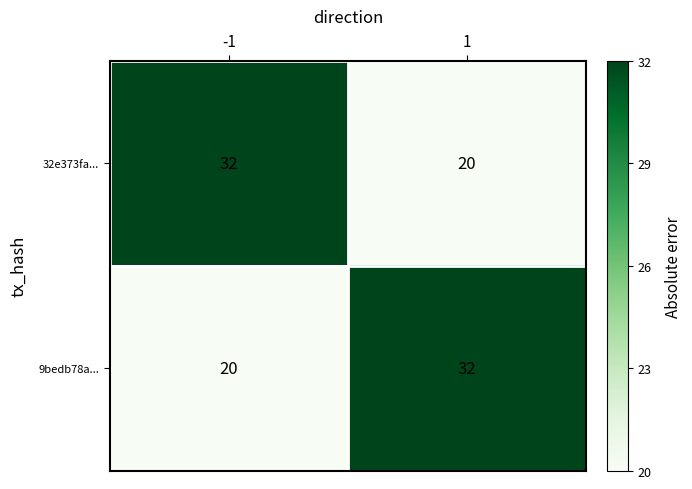

What is the greatest value displayed?

32